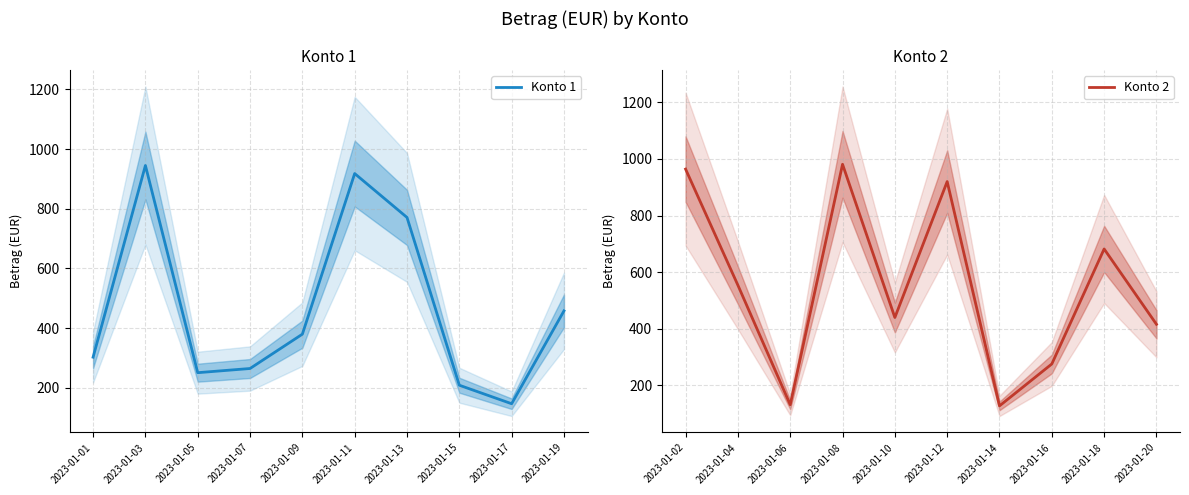

What is the lowest value of the Konto 1 series?

147